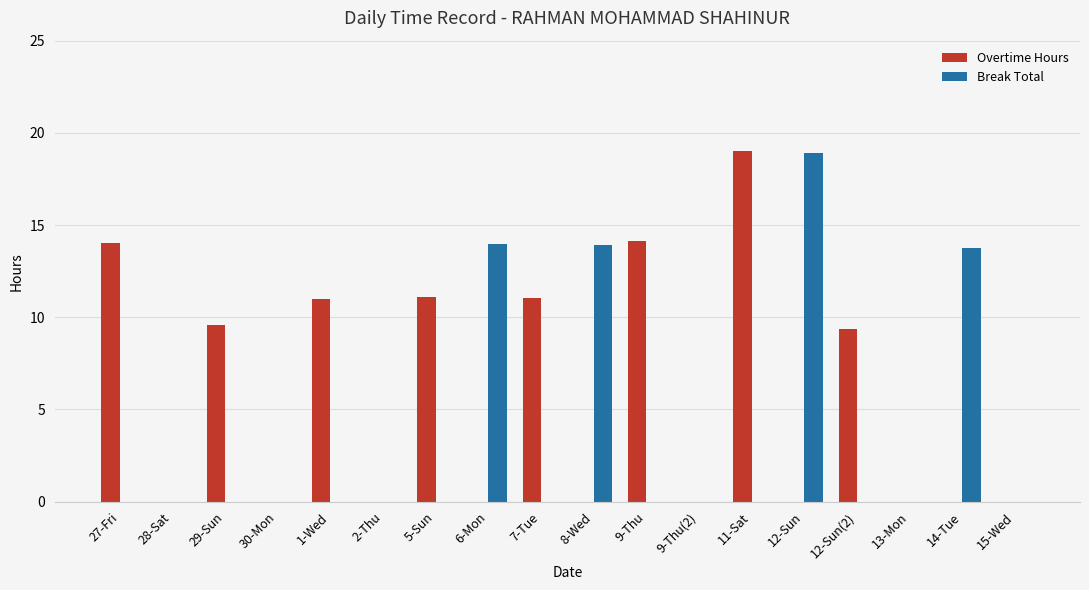

True or false: Break Total has a value of 0.0 at 9-Thu(2).

True